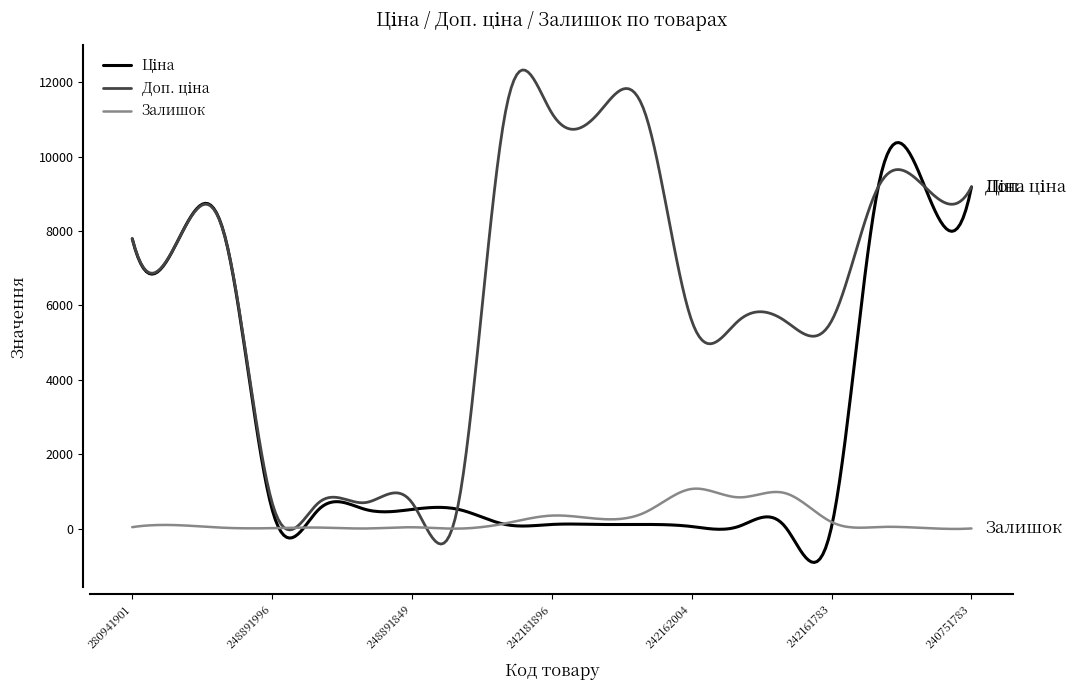

What is the smallest value displayed?

-909.5